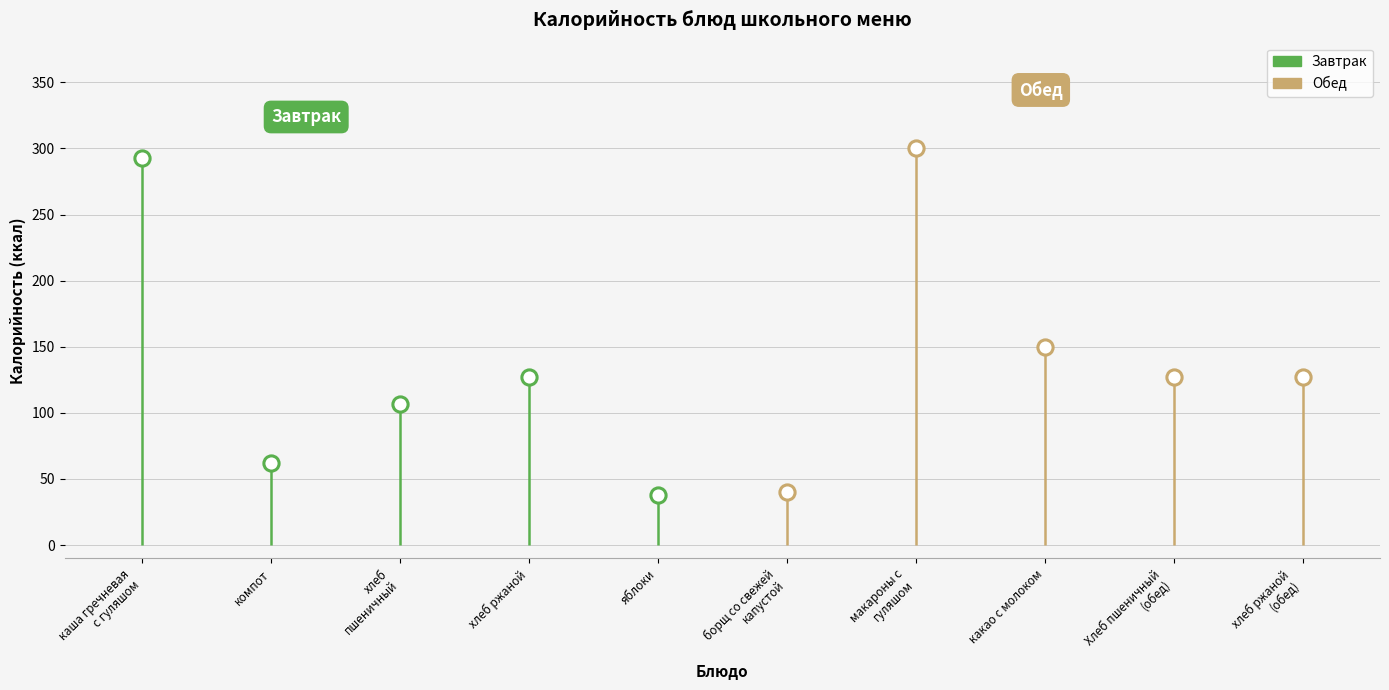

At which category is the sum across all series the highest?

макароны с
гуляшом